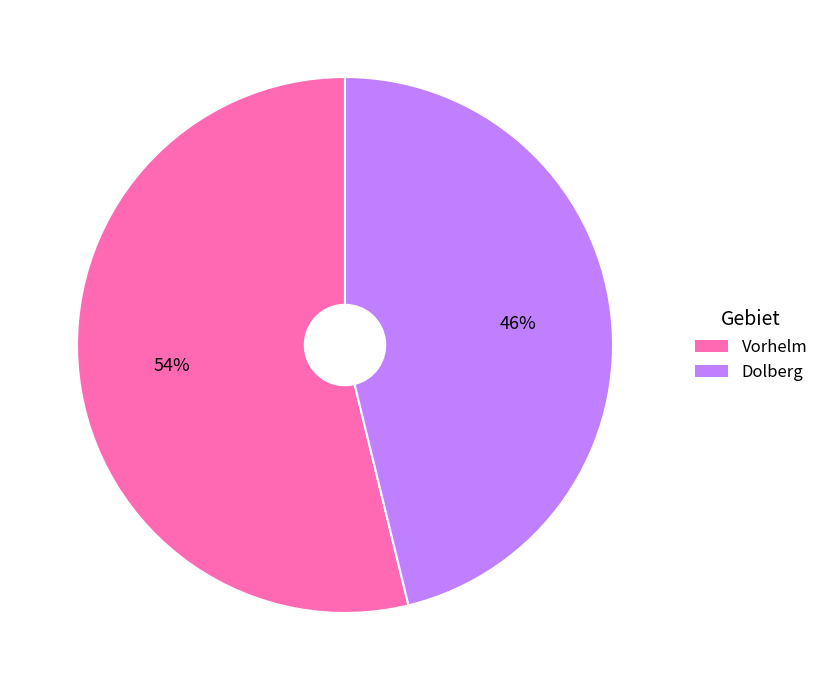

Rank the categories by value from lowest to highest.

Dolberg, Vorhelm